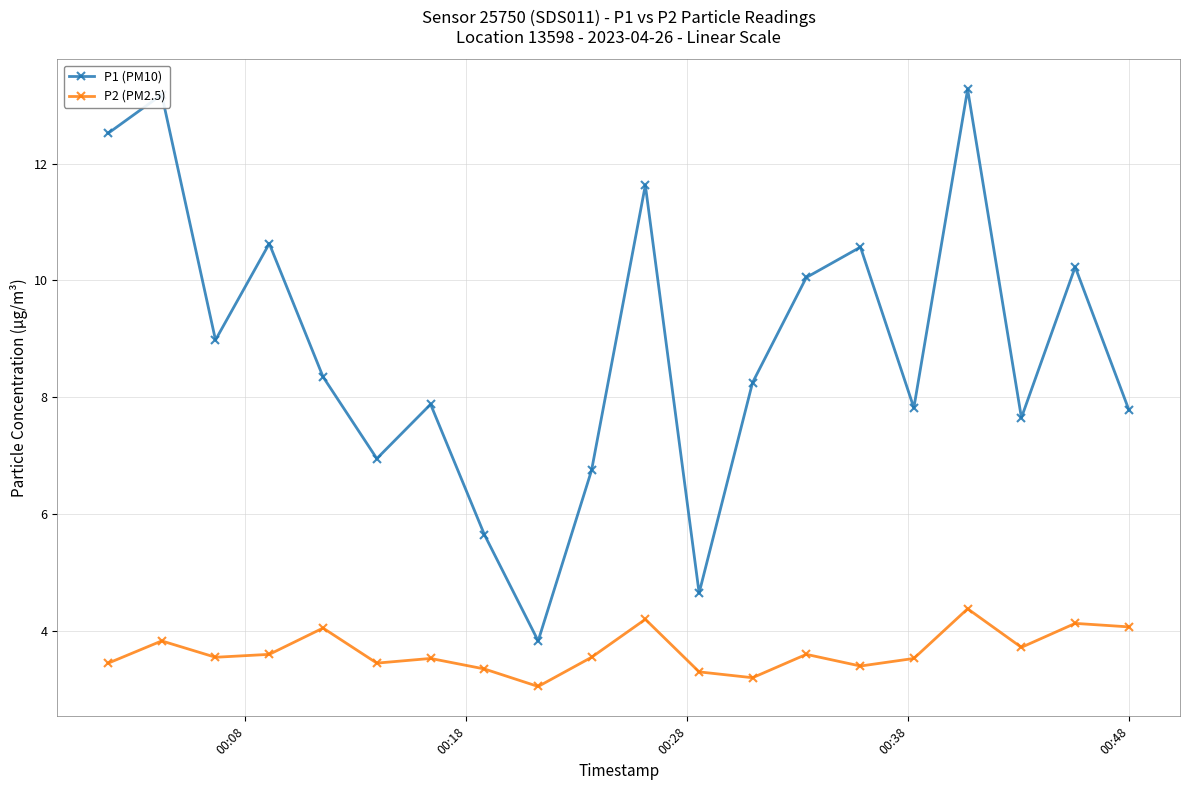

What is the value of the P1 (PM10) point at the 12th from the left?

4.7